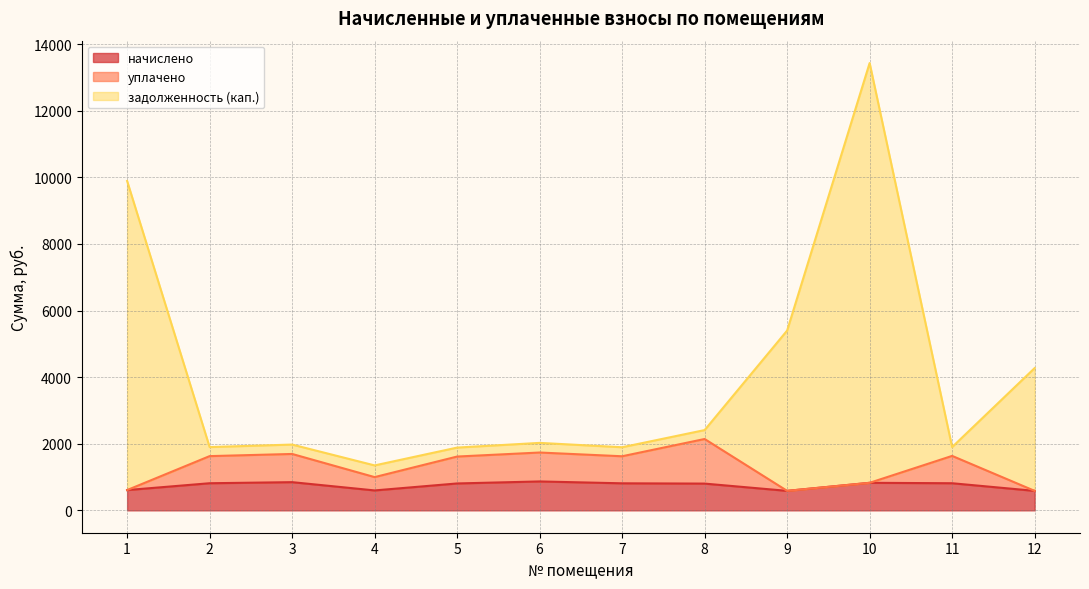

Between 7 and 9, which is larger?

7